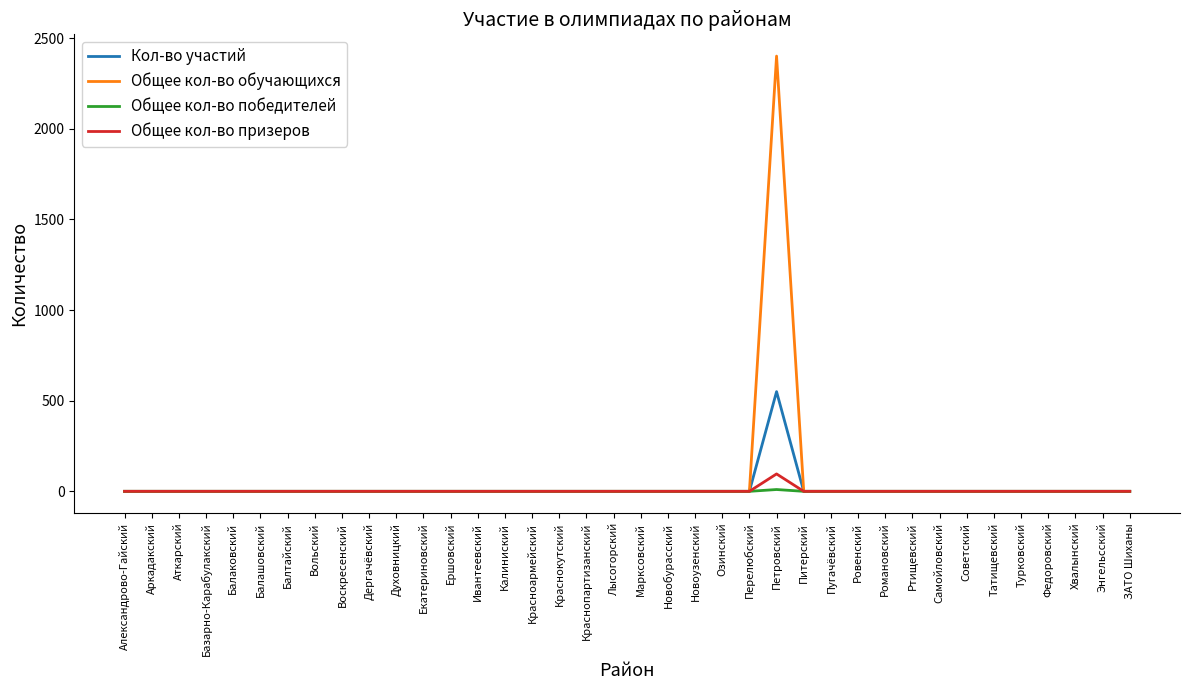

At which category is the sum across all series the highest?

Петровский